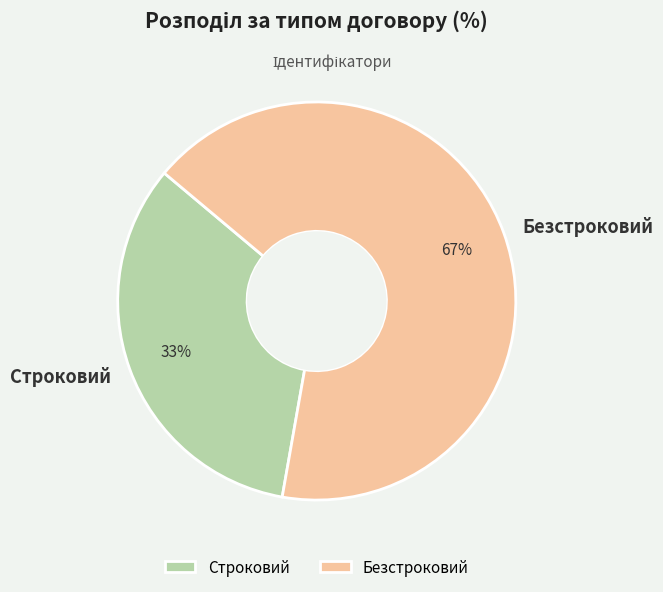

How many slices are in this pie chart?

2